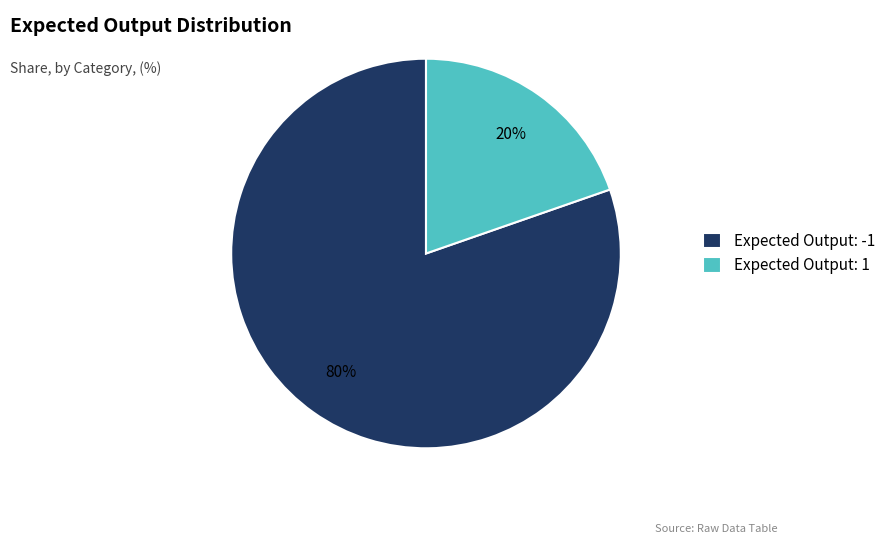

To the nearest percent, what percentage of the pie is Expected Output: 1?

20%